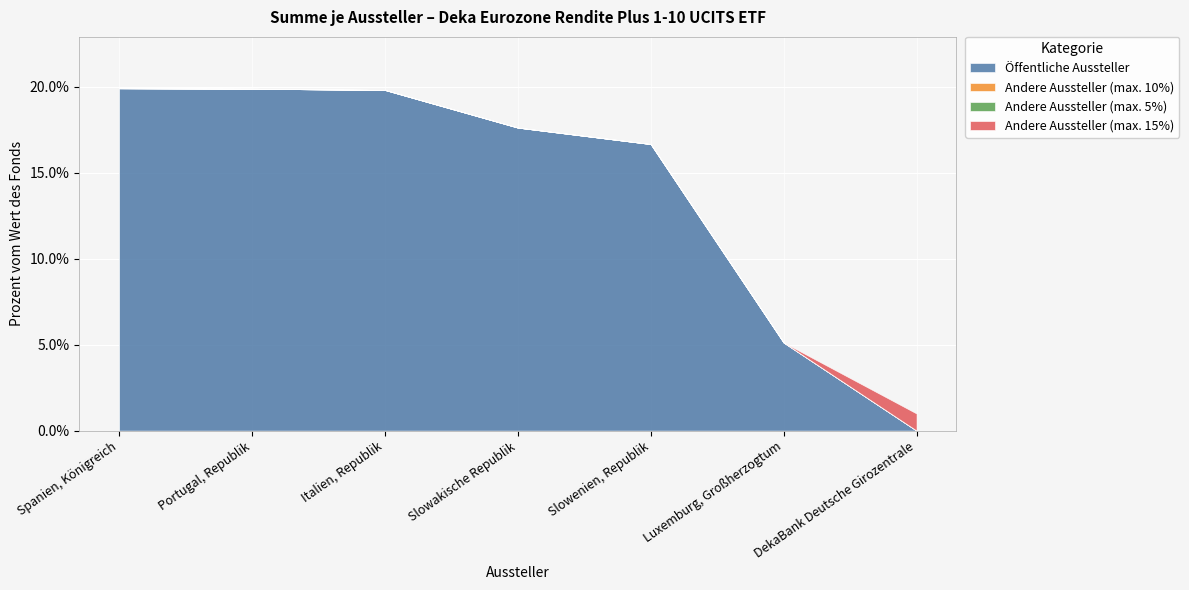

Does the chart display data point markers on the line(s)?

No